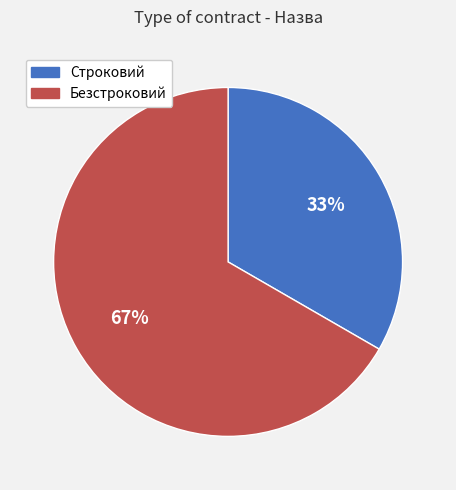

Which has a higher value, Безстроковий or Строковий?

Безстроковий